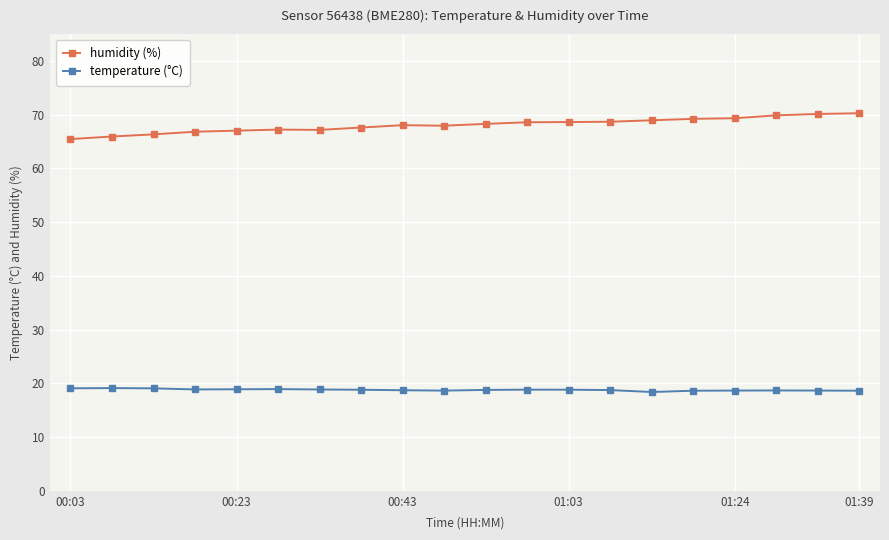

Which series has the largest total across all categories?

humidity (%)